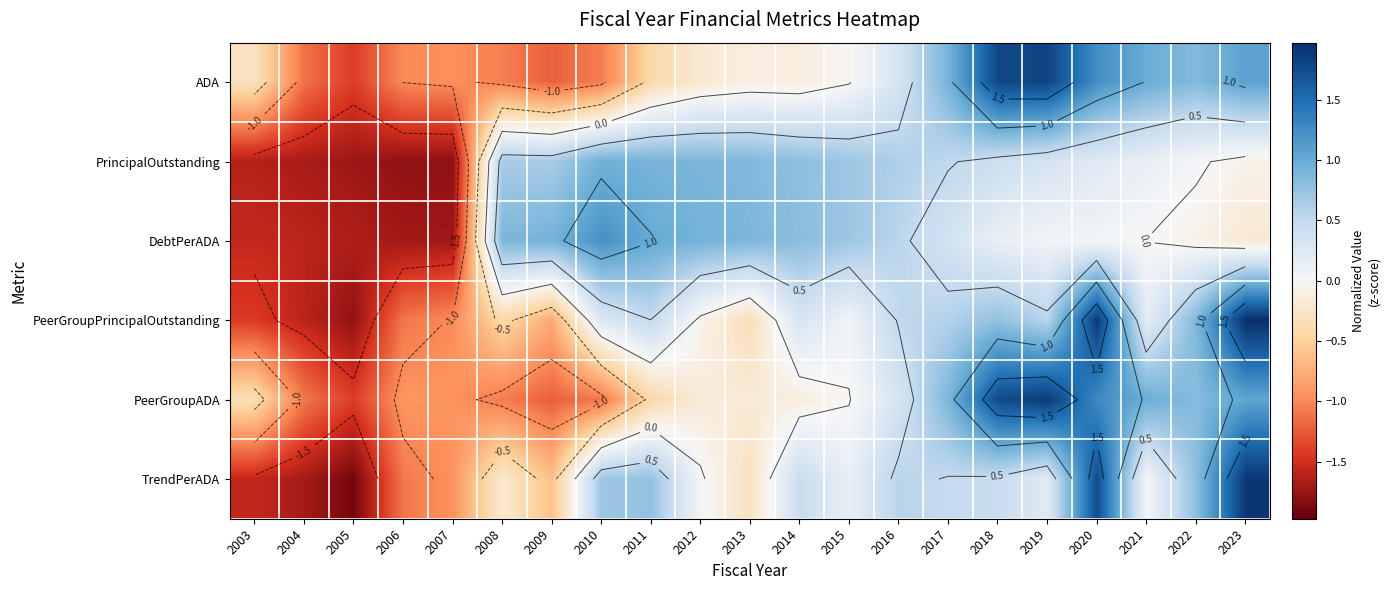

Rank the series at 2003 from lowest to highest value.

PrincipalOutstanding, TrendPerADA, DebtPerADA, PeerGroupPrincipalOutstanding, PeerGroupADA, ADA